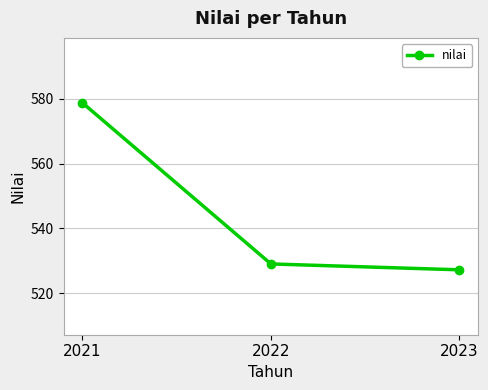

Which label corresponds to the largest value in the chart?

2021